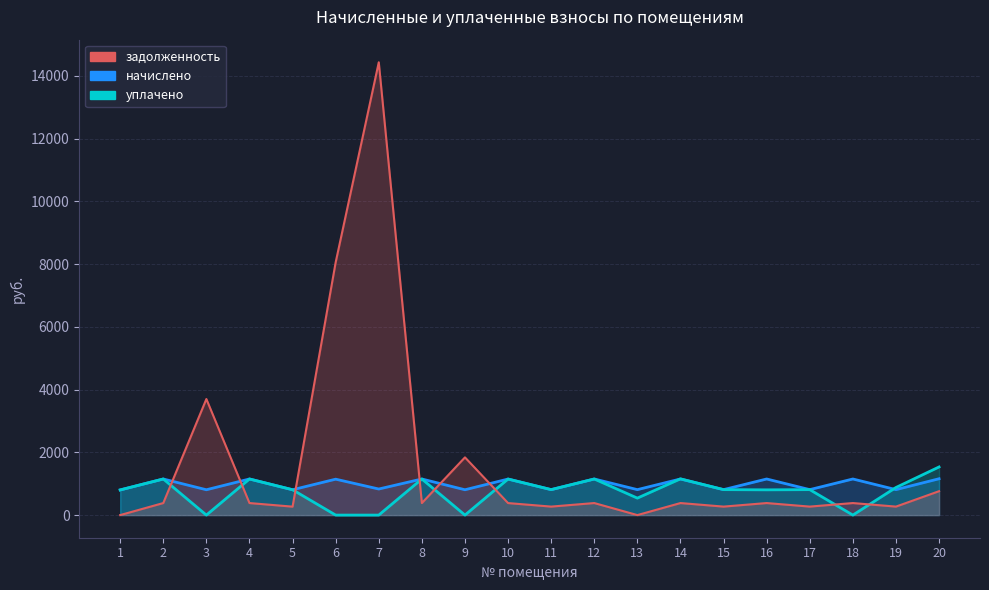

After their last crossing, which series has the higher values: задолженность or начислено?

начислено